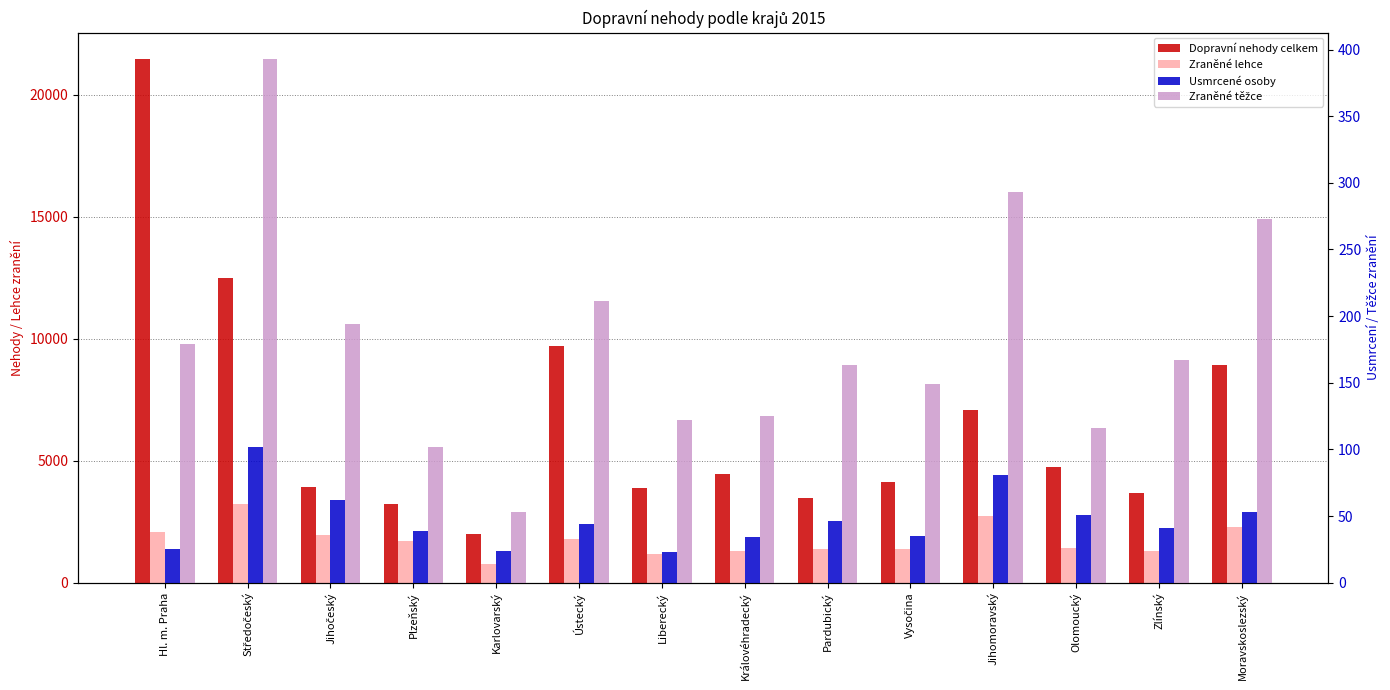

What is the difference between the second highest and second lowest values in the Usmrcené osoby series?

57